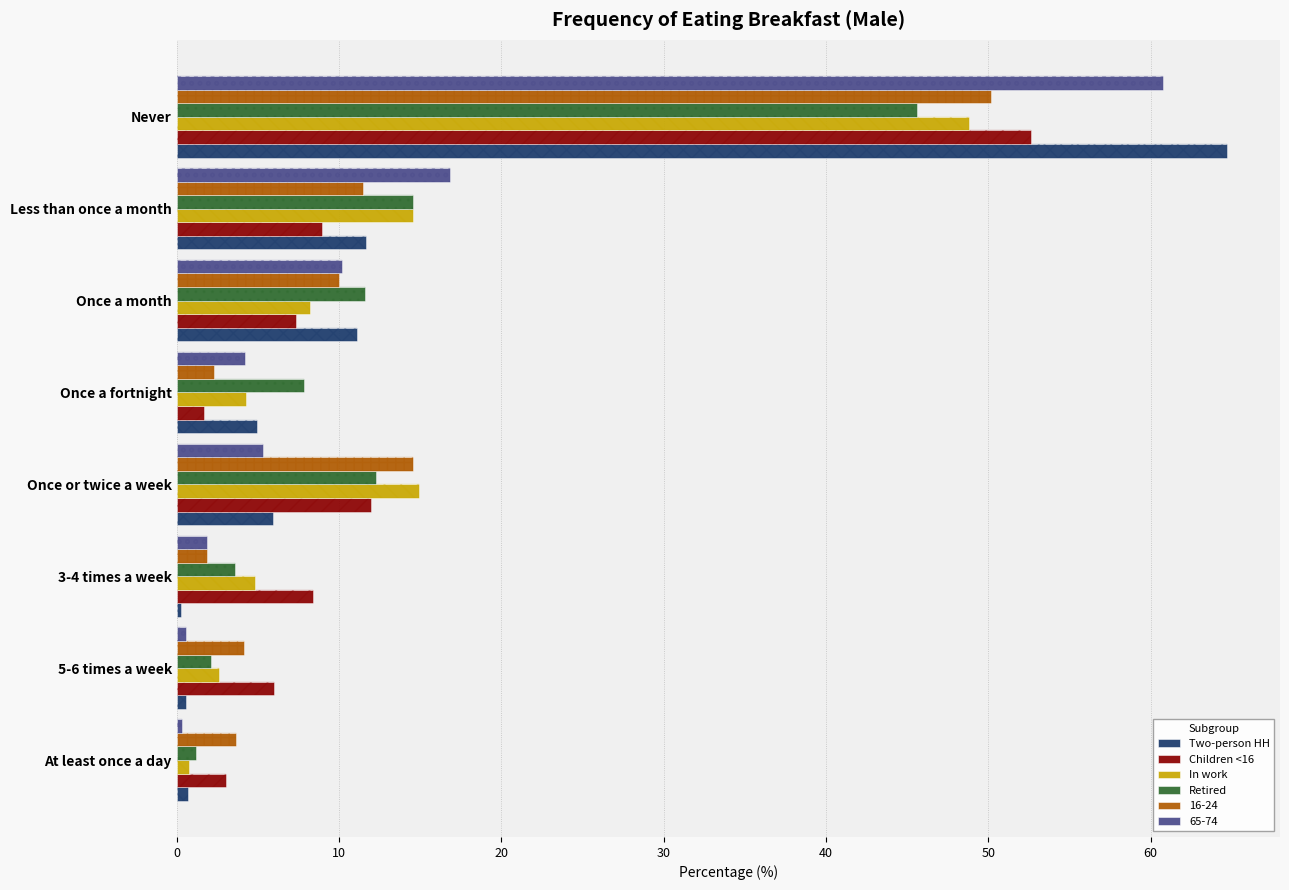

What is the value of the Two-person HH bar at the 6th from the left?

11.1